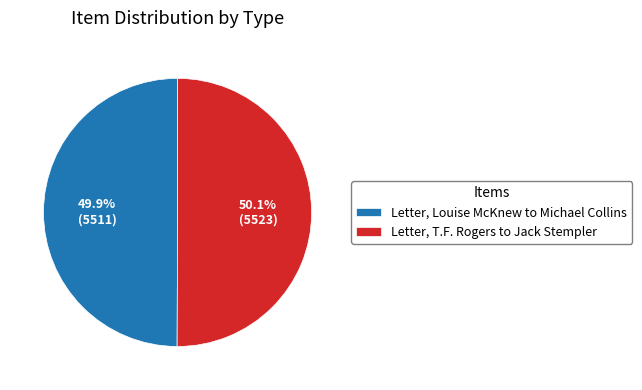

Rank the categories by value from highest to lowest.

Letter, T.F. Rogers to Jack Stempler, Letter, Louise McKnew to Michael Collins